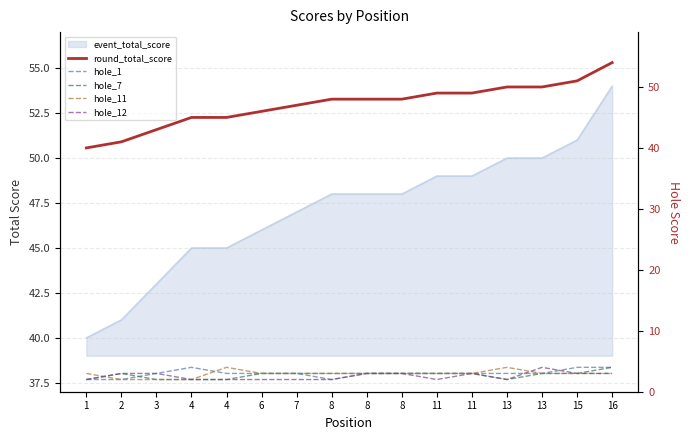

At which label is round_total_score closest to 47?

7